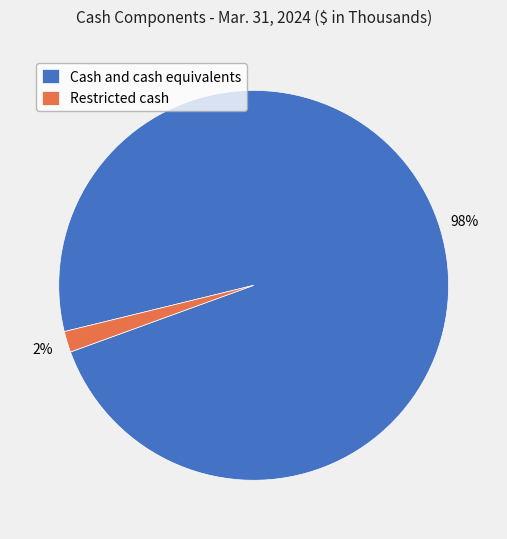

Which slice is the smallest?

Restricted cash